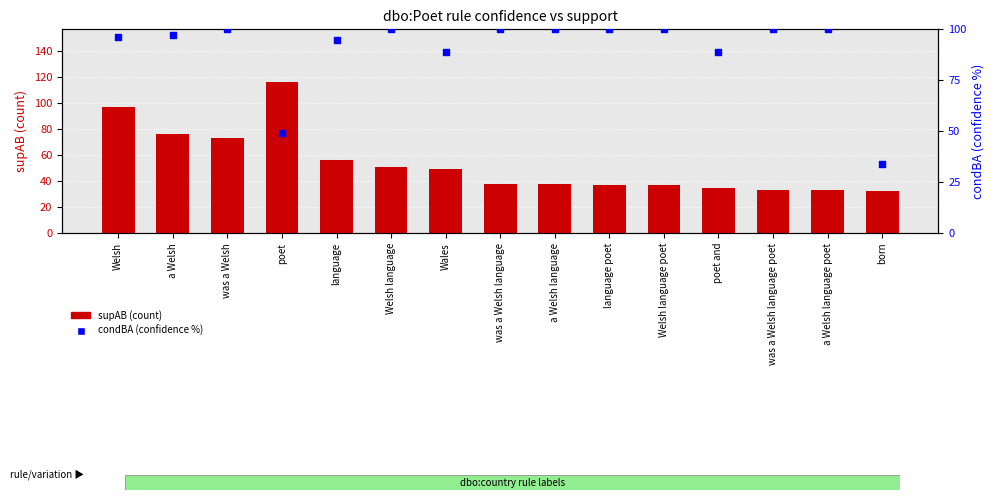

Which series has the largest total across all categories?

condBA (confidence %)